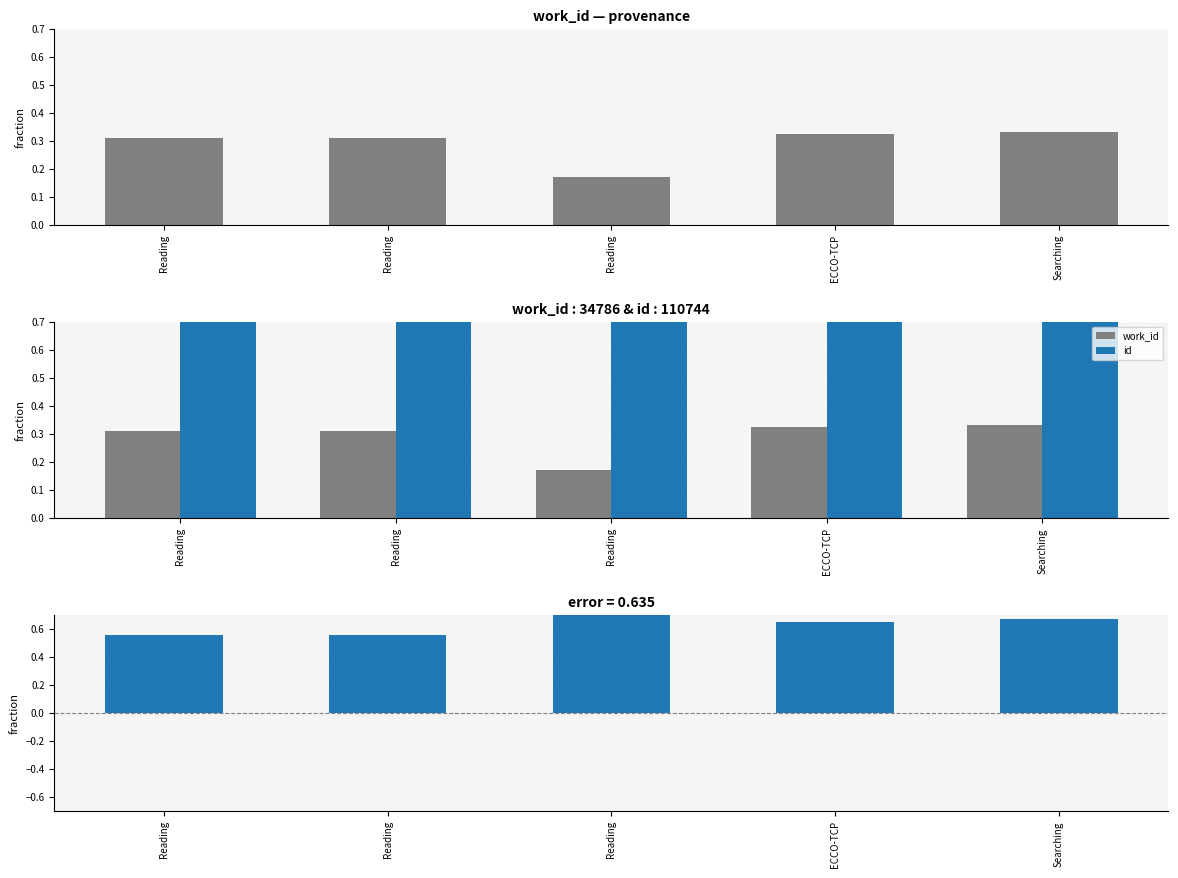

What is the minimum value for work_id?

0.2